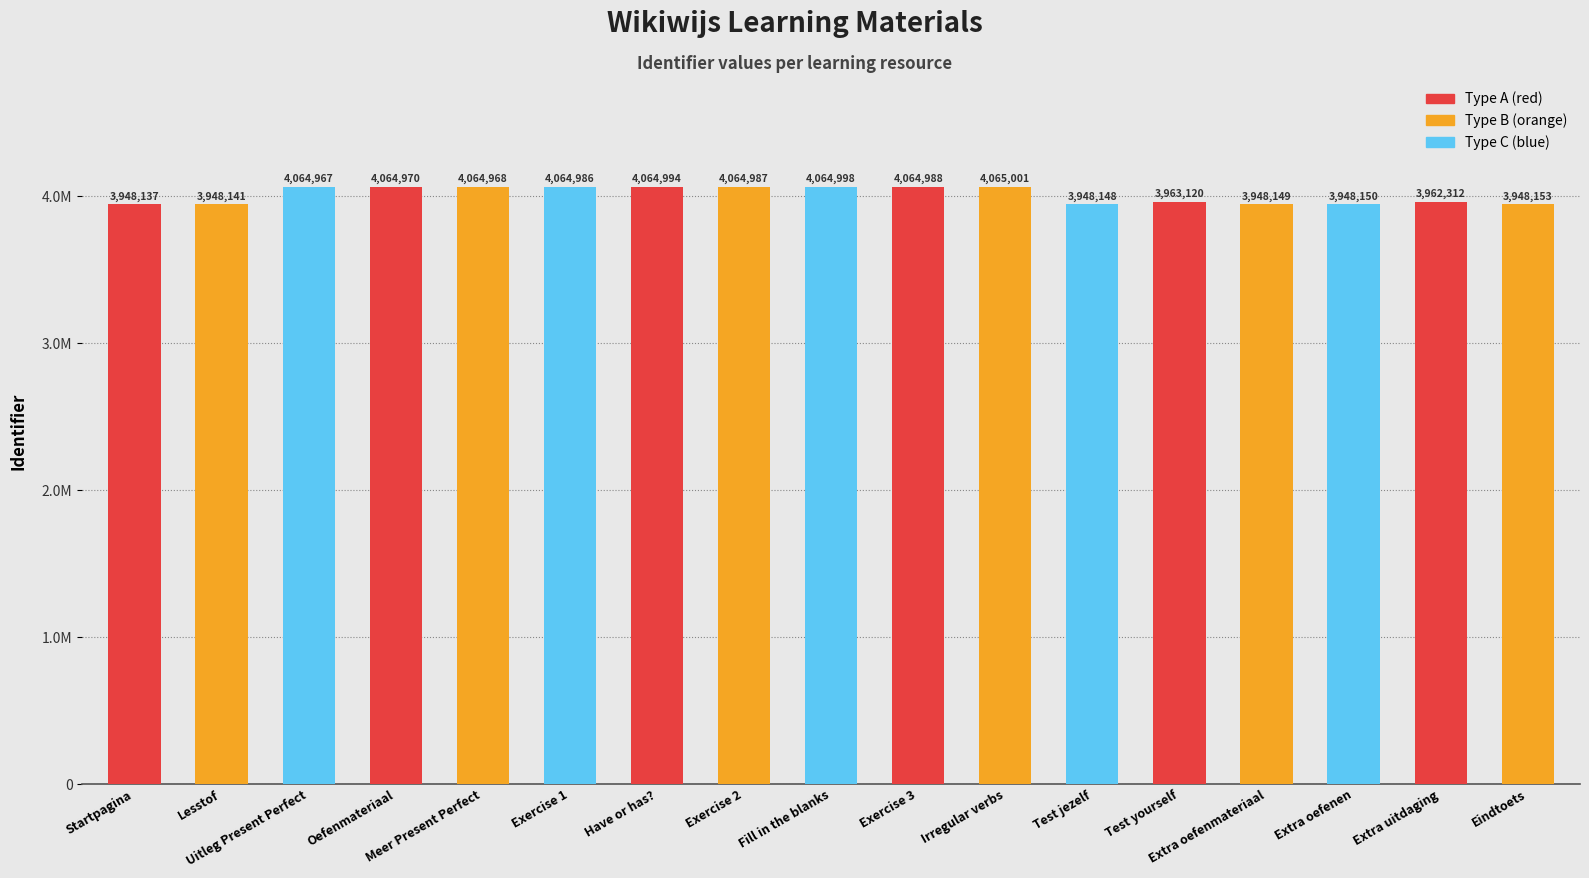

Read the value at Meer Present Perfect.

4064968